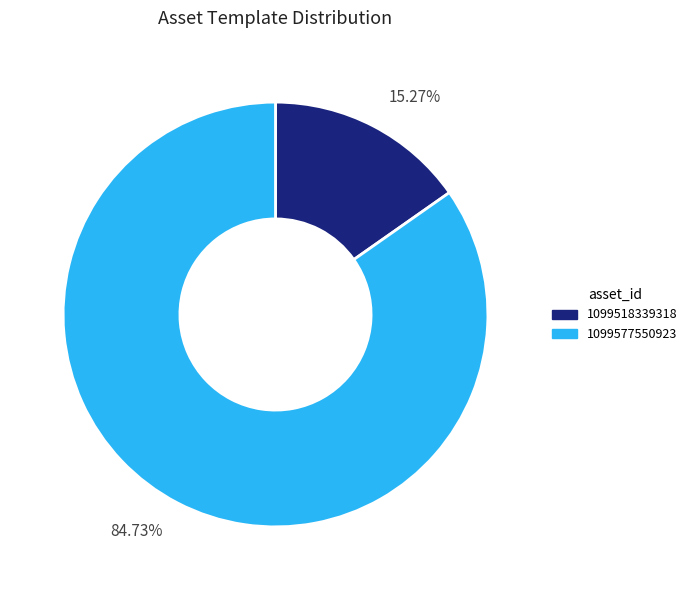

What is the majority slice?

1099577550923